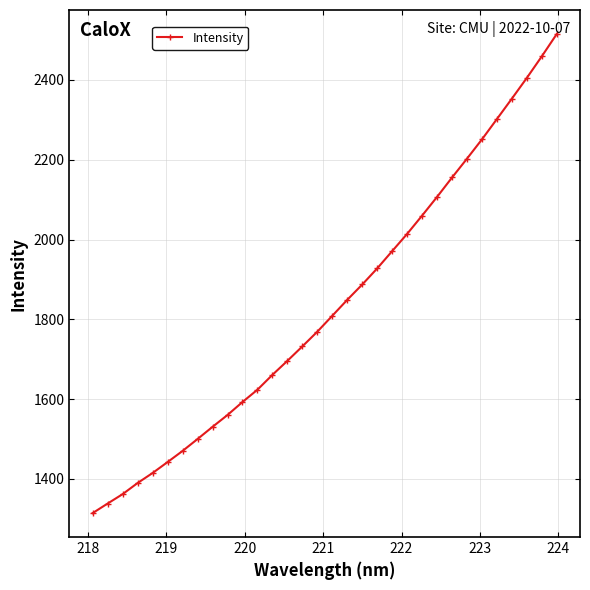

How many values are below 1809?

16